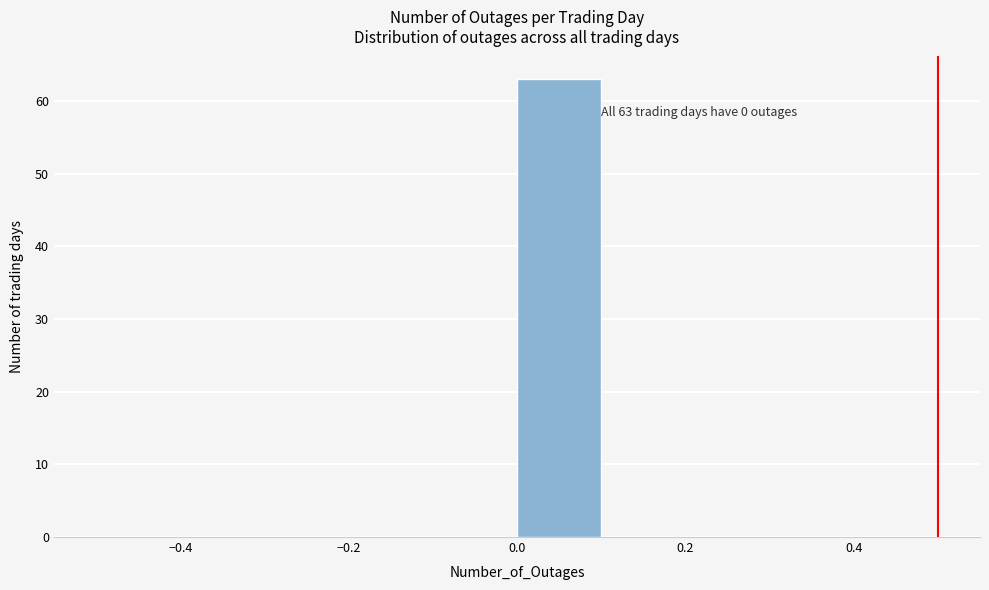

Over which range of the x-axis is the bar tallest?

0.0 to 0.1